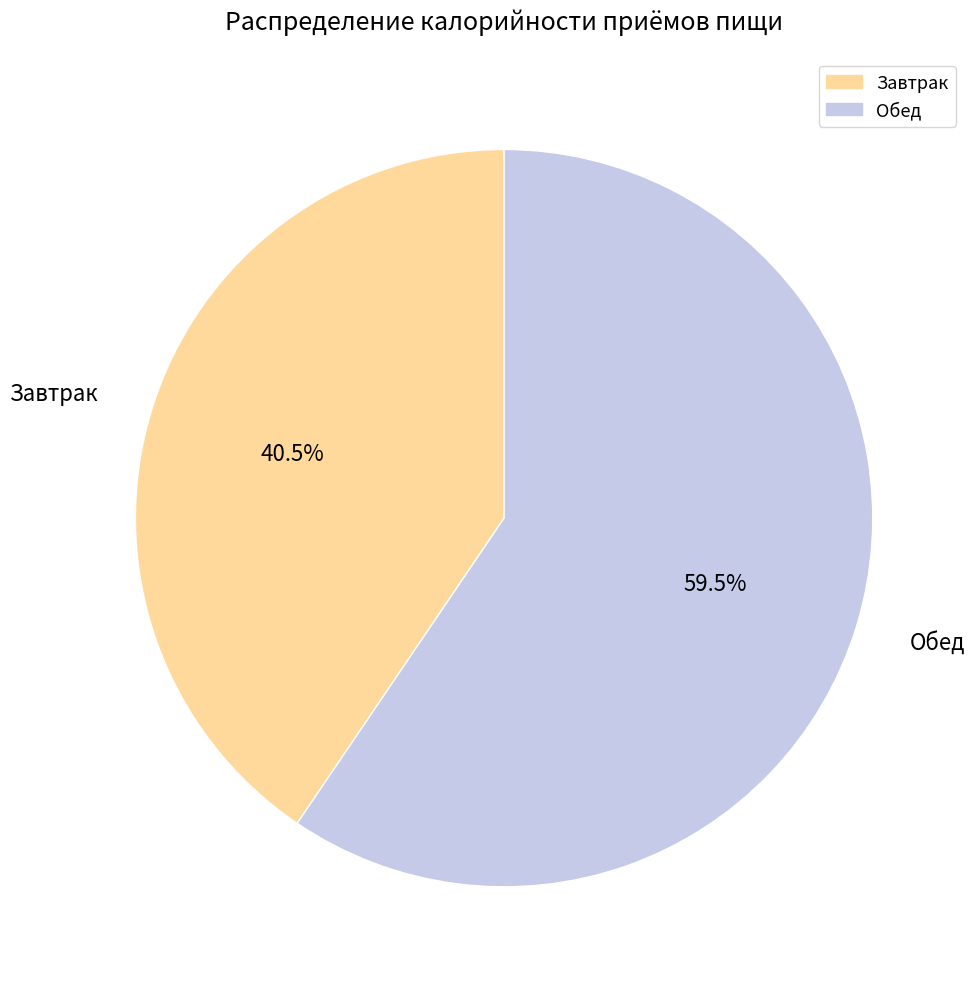

Combined, do Обед and Завтрак account for over 50%?

Yes